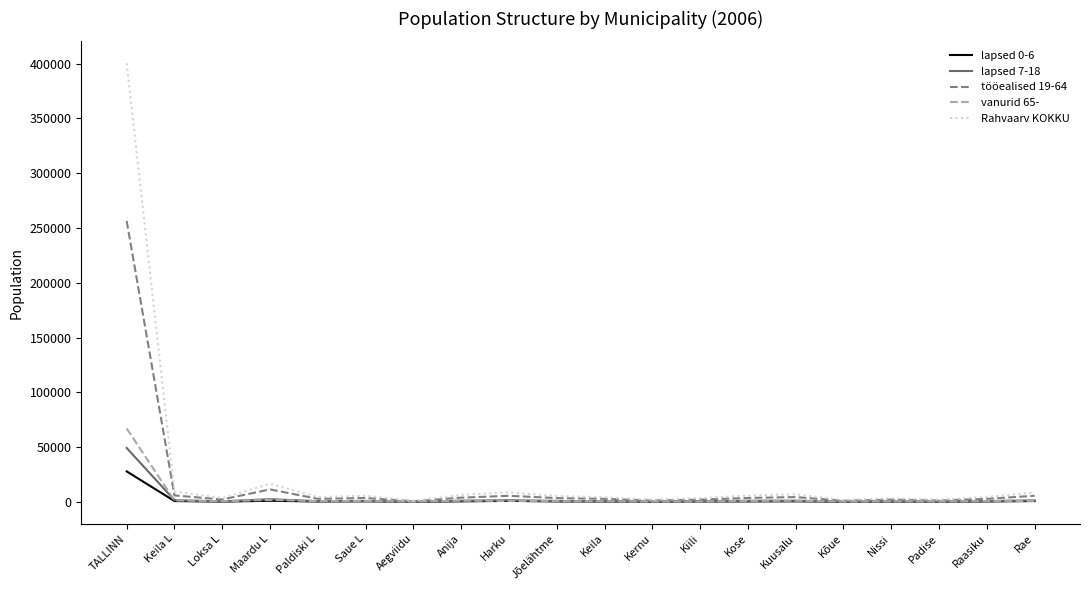

What is the maximum value shown in the chart?

400376